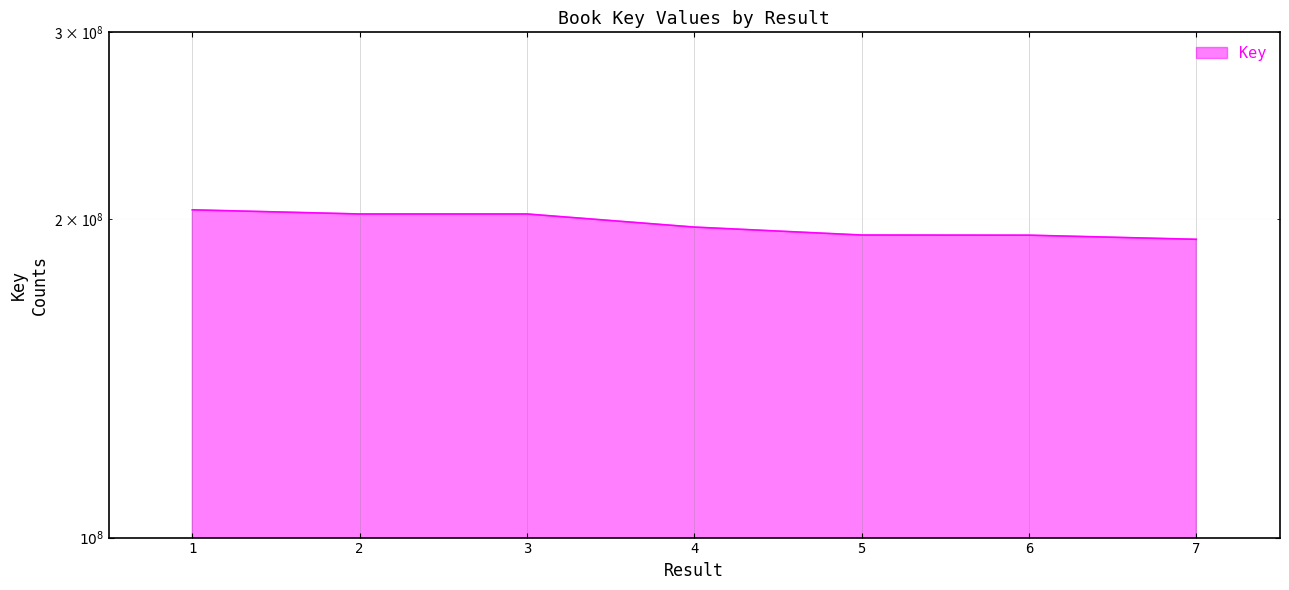

Is it true that the value at 4 is 196429160?

True